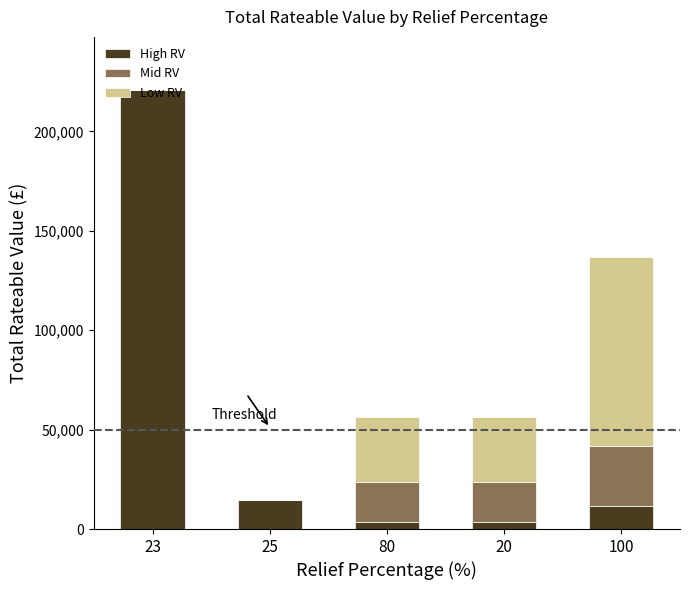

The value of High RV at 100 is 11750. True or false?

True